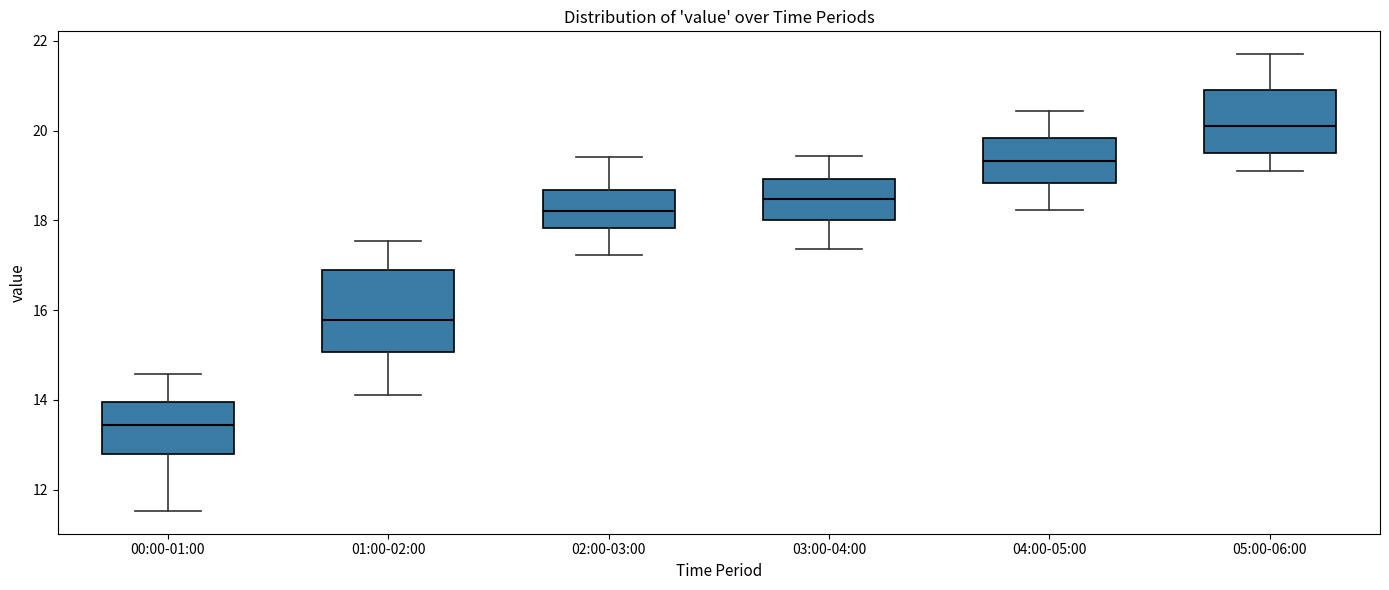

Reading left to right, transcribe this box plot: for each box, give where its median line is, the range the box spans, and where its two whiskers end, as read against the y-axis. The values are not printed on the chart, so give them approximately, as read against the axis.

00:00-01:00: median 13.4, box 12.8 to 14.0, whiskers 11.6 to 14.6
01:00-02:00: median 15.8, box 15.0 to 16.8, whiskers 14.2 to 17.6
02:00-03:00: median 18.2, box 17.8 to 18.6, whiskers 17.2 to 19.4
03:00-04:00: median 18.4, box 18.0 to 19.0, whiskers 17.4 to 19.4
04:00-05:00: median 19.4, box 18.8 to 19.8, whiskers 18.2 to 20.4
05:00-06:00: median 20.2, box 19.6 to 21.0, whiskers 19.2 to 21.8